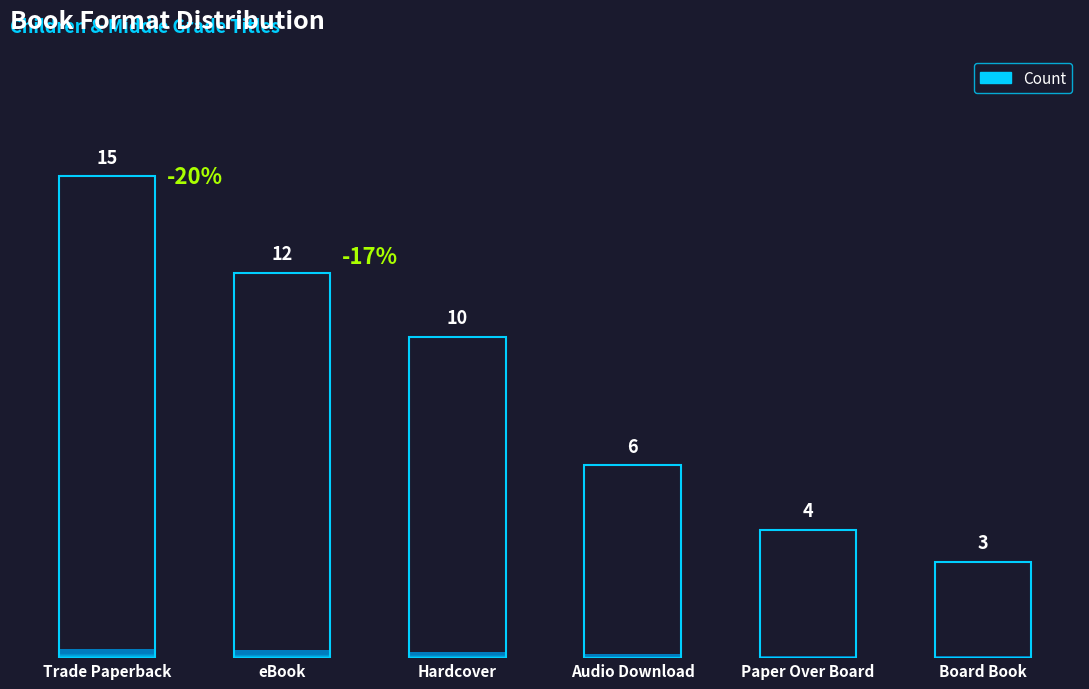

Is it true that the value at eBook is 5?

False